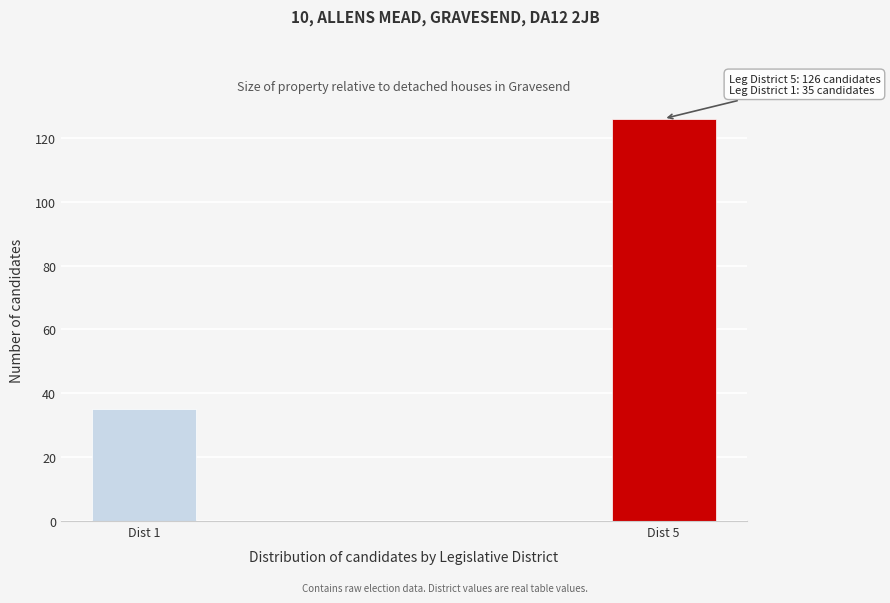

Reading left to right, what are all the values shown in this chart?

Dist 1=35	Dist 5=126